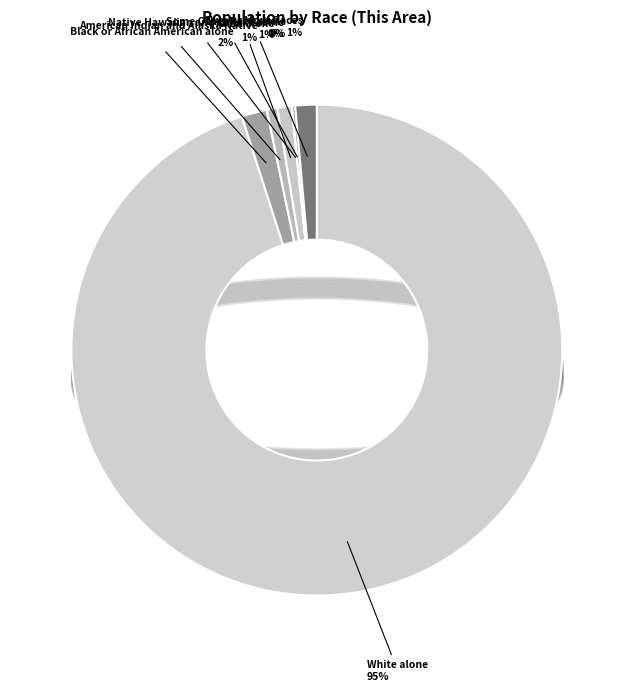

What is the majority slice?

White alone